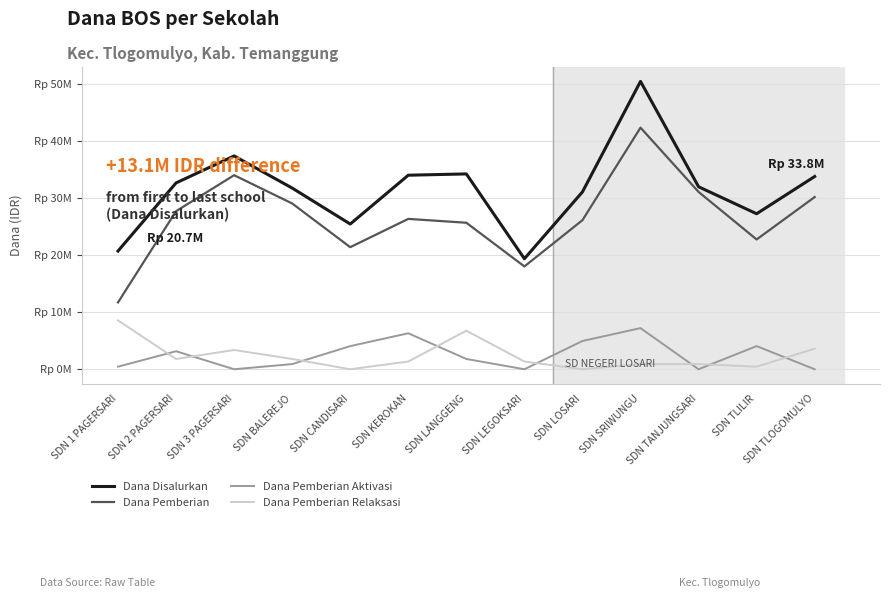

At which category does Dana Pemberian Relaksasi reach its first local valley?

SDN 2 PAGERSARI